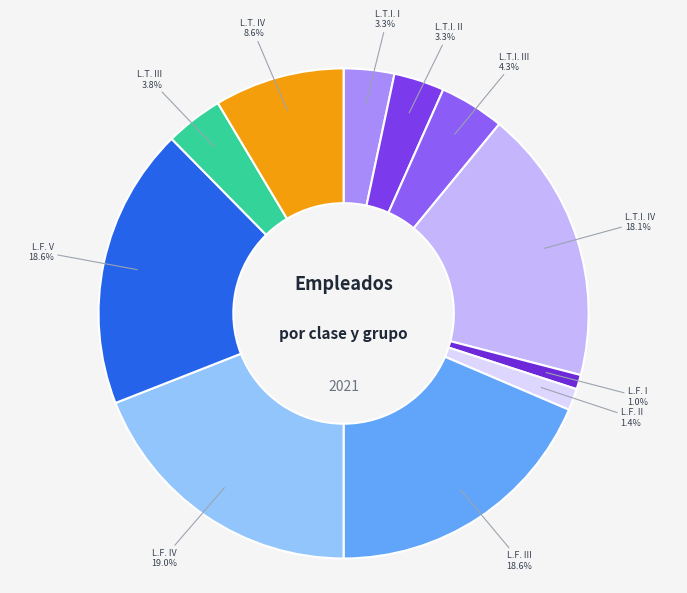

How many slices are in this pie chart?

11